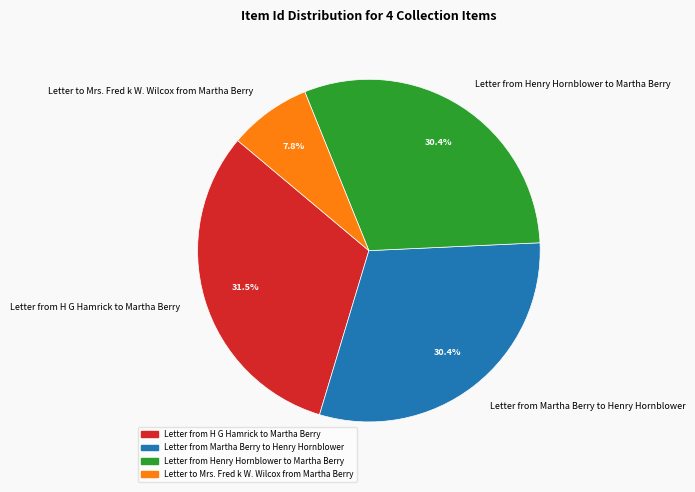

To the nearest percent, what is the difference between the largest and smallest slice percentages?

24%